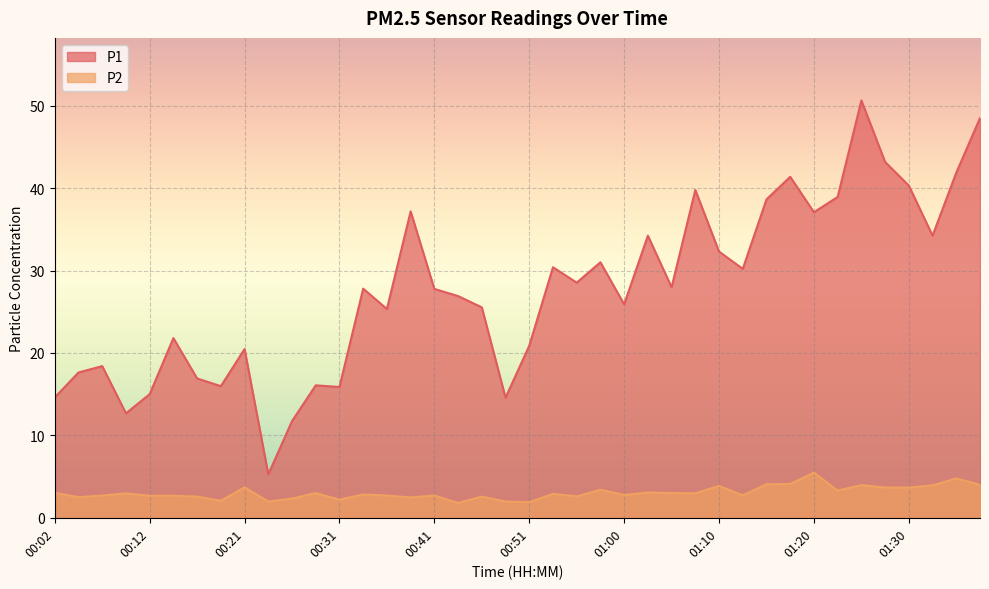

How many series are shown in this chart?

2